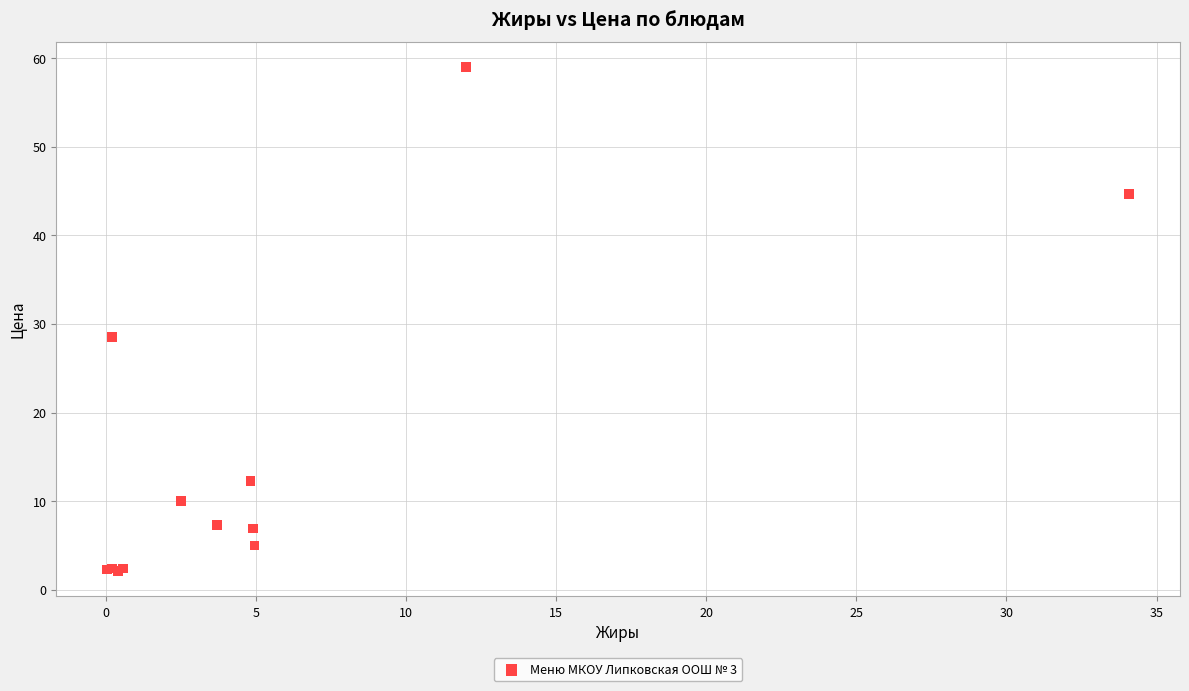

What Y value in the scatter plot is closest to 30?

28.5